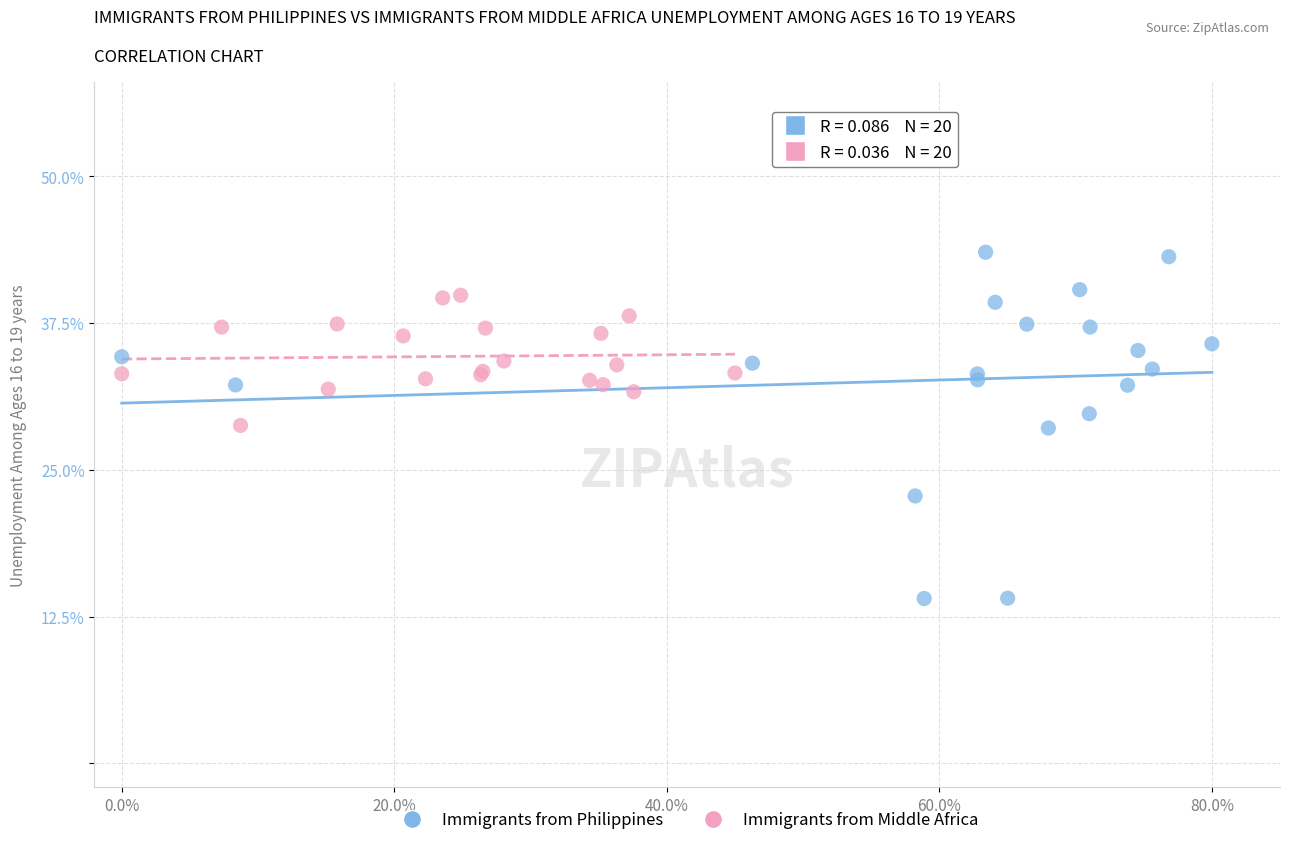

Which series reaches the maximum Y coordinate?

Immigrants from Philippines